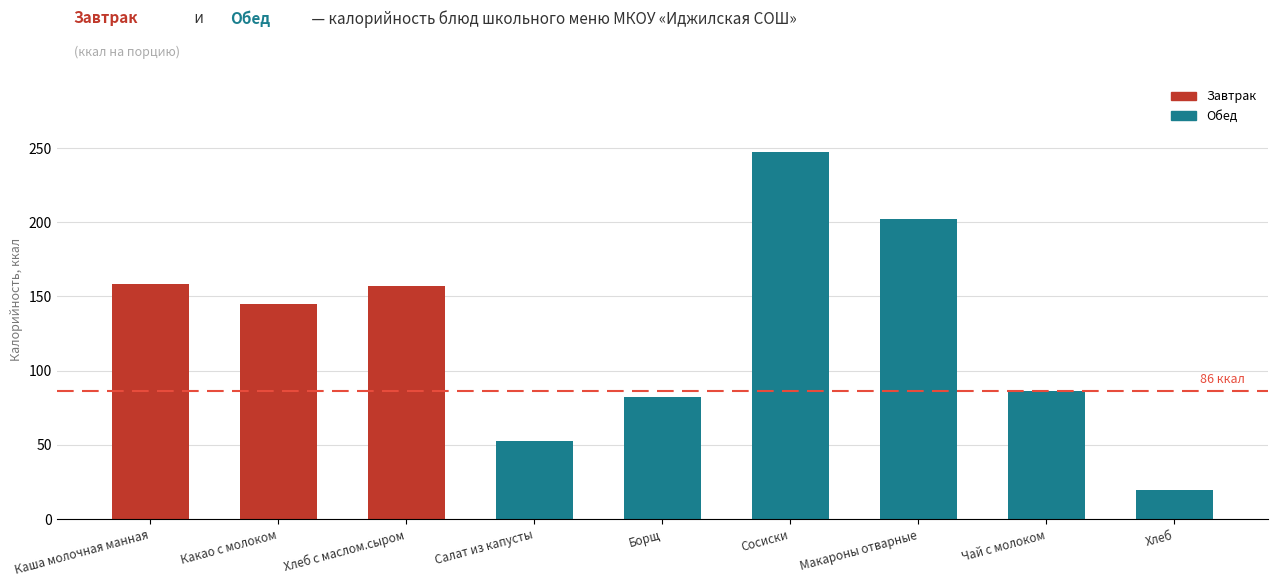

Does the chart contain any negative values?

No